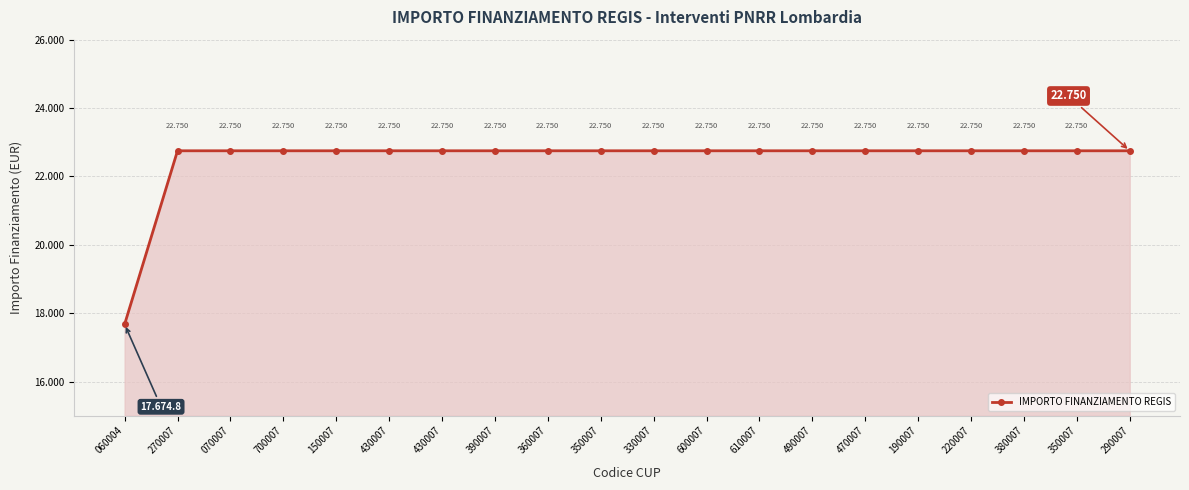

What is the label of the 20th point from the left?

290007